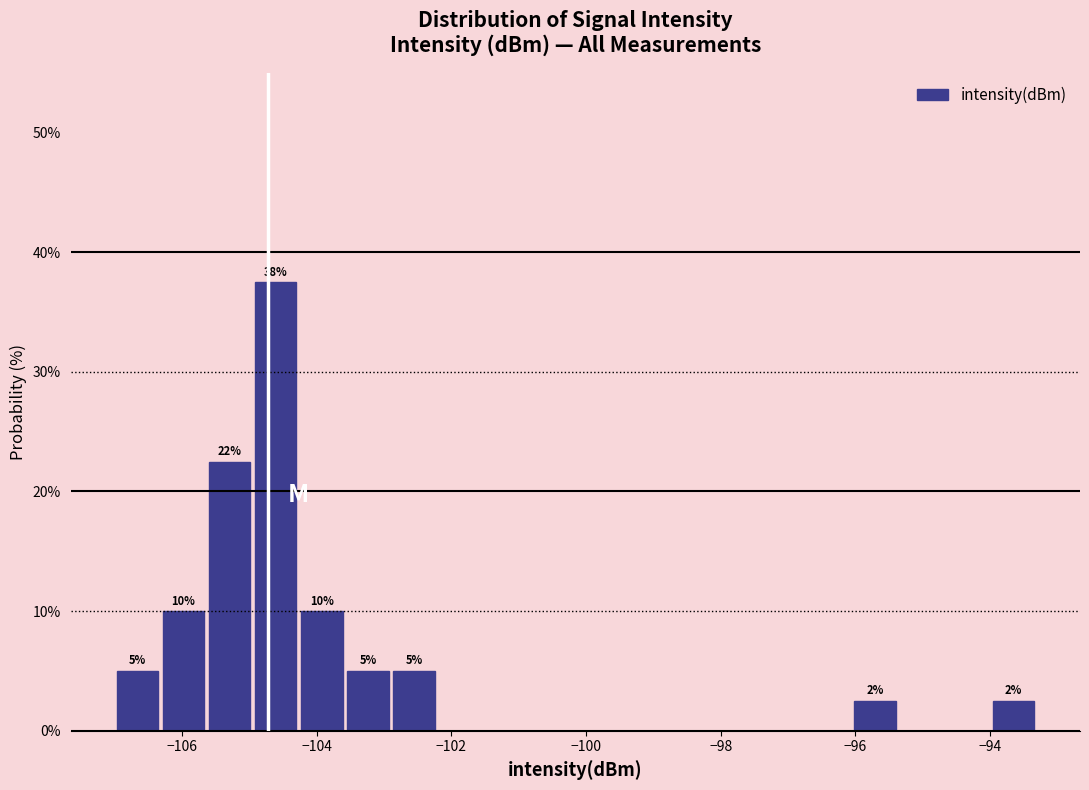

Around what value on the x-axis is the tallest bar? Give the approximate position of its centre, as read against the axis.

-104.6